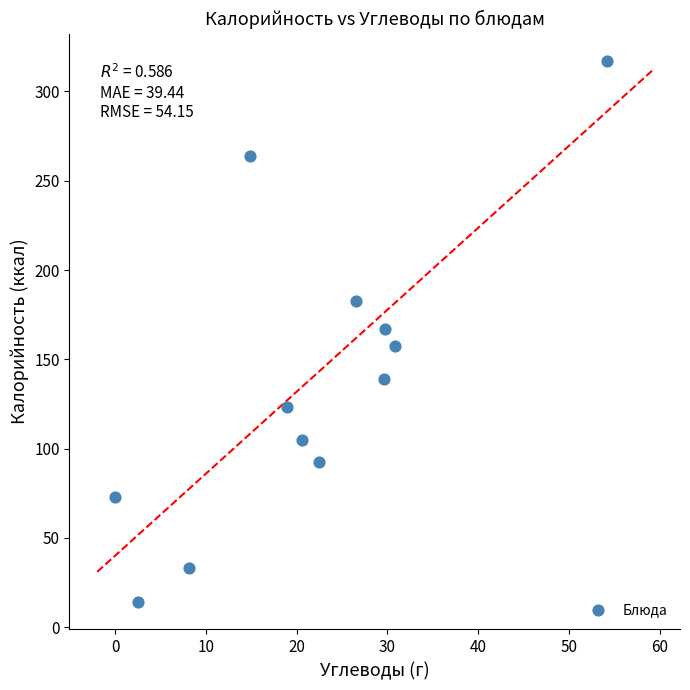

What is the average Y value?

139.0